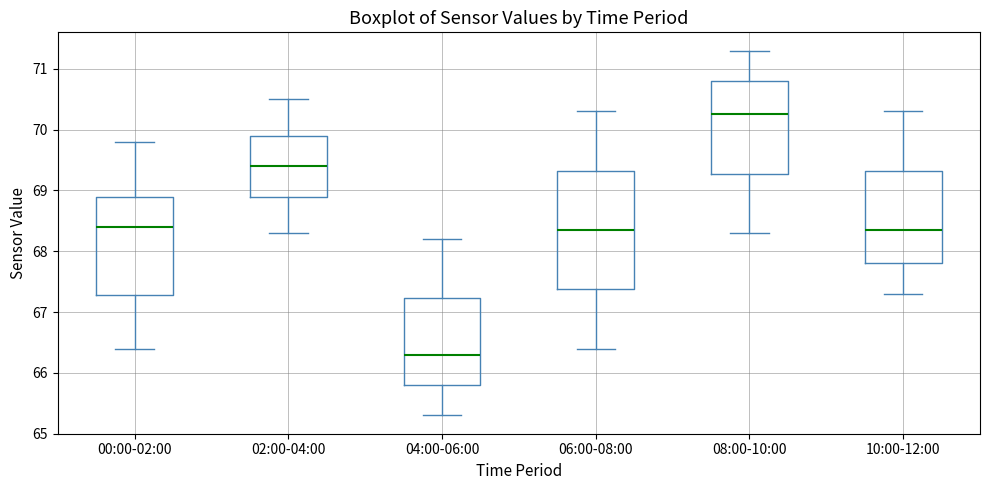

Comparing the boxes themselves (not the whiskers), which one is the tallest?

06:00-08:00